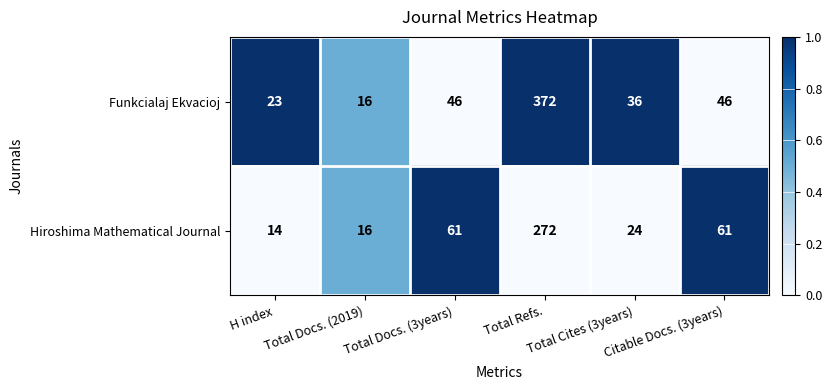

At which category is the sum across all series the highest?

Total Refs.